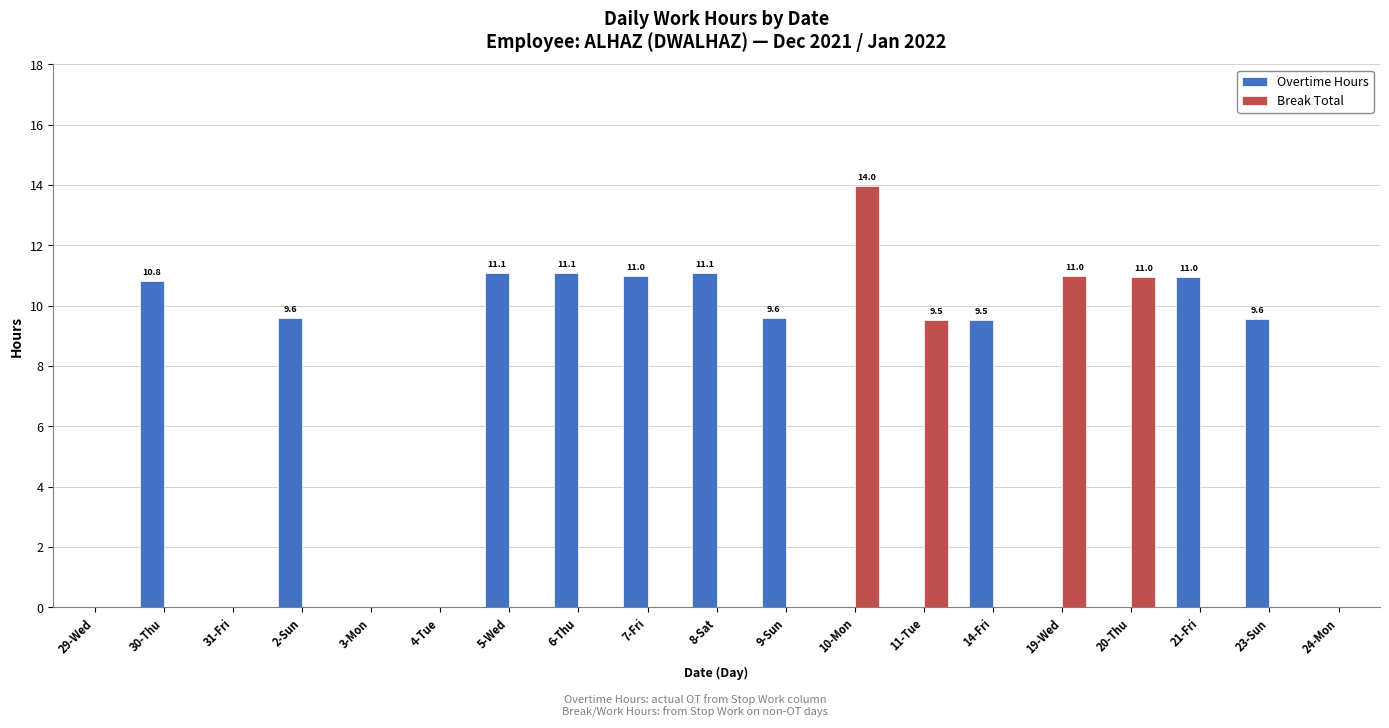

What are all the series names shown in the legend?

Overtime Hours, Break Total